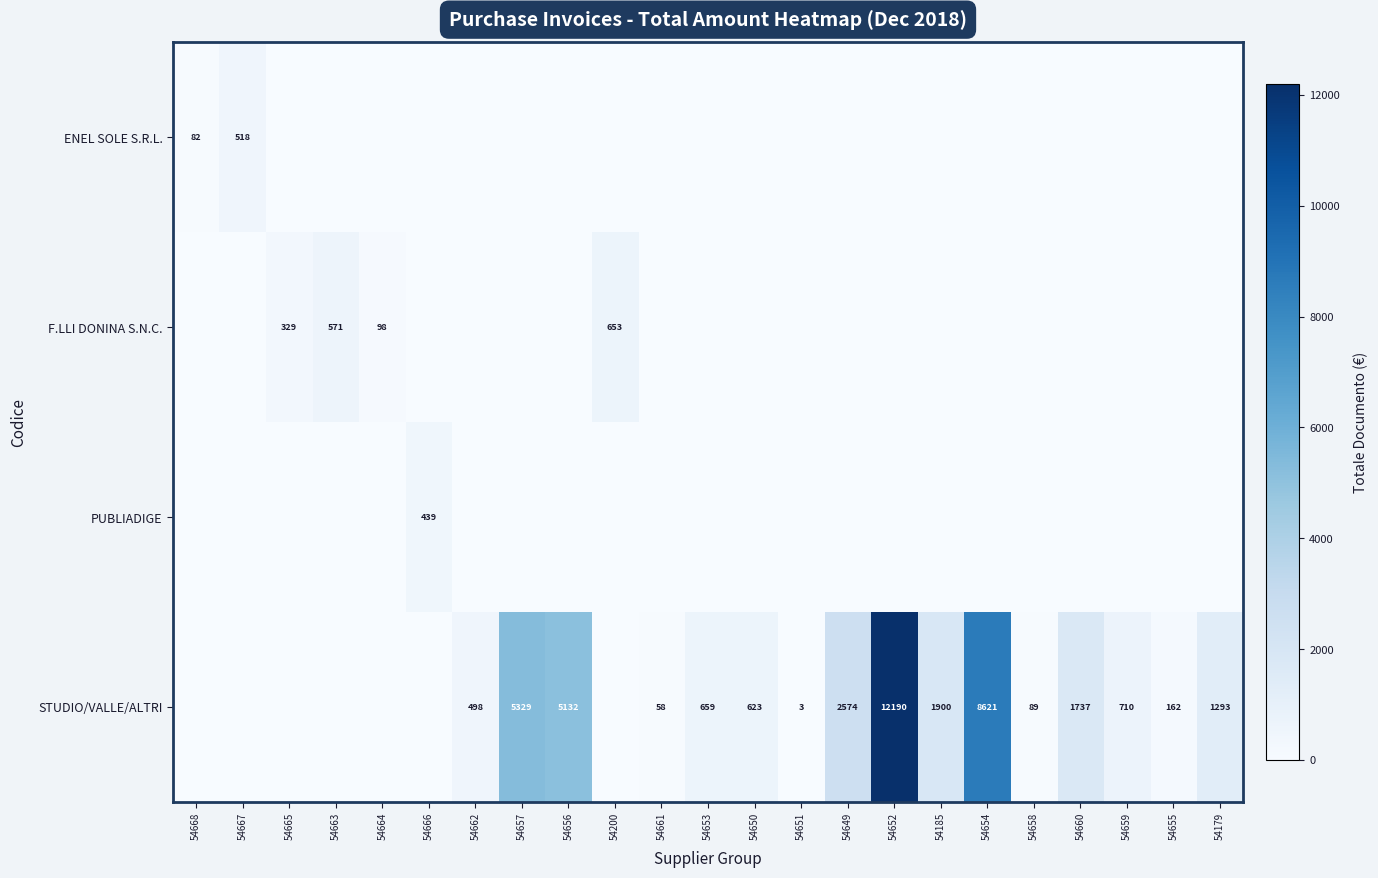

True or false: F.LLI DONINA S.N.C. has a value of 1094 at 54200.

False